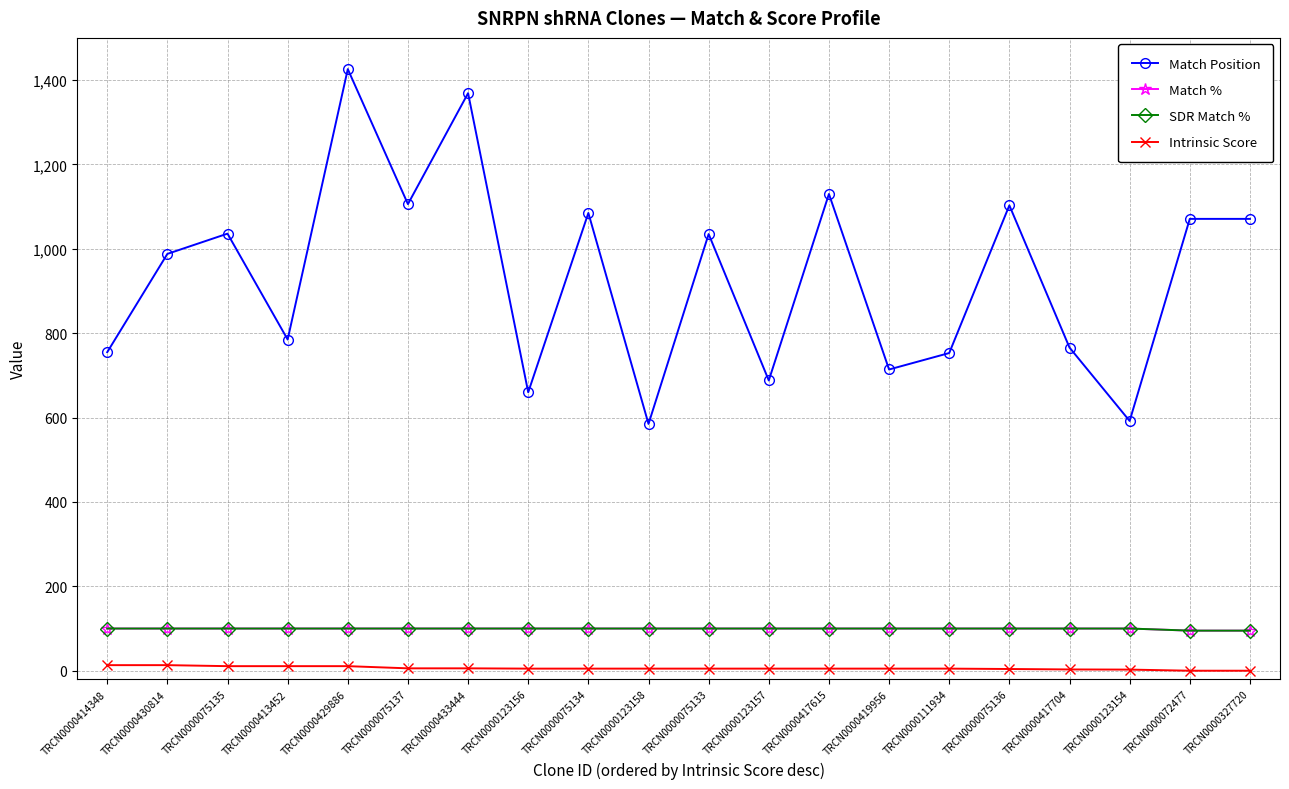

Is this an area chart (filled region under the line)?

No